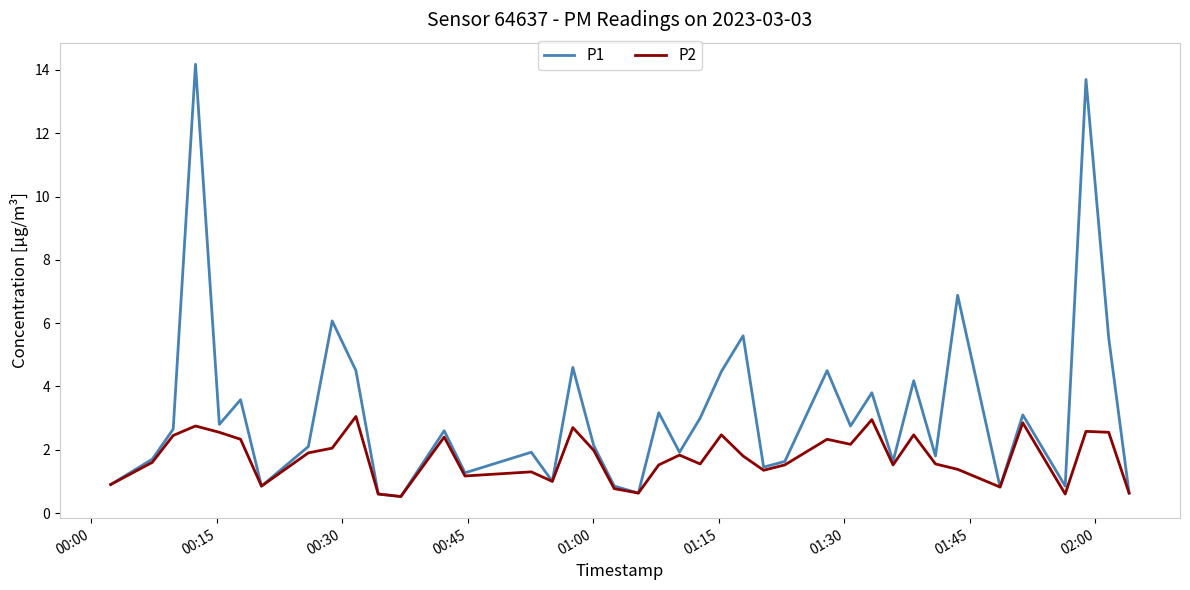

What is the minimum value for P1?

0.5